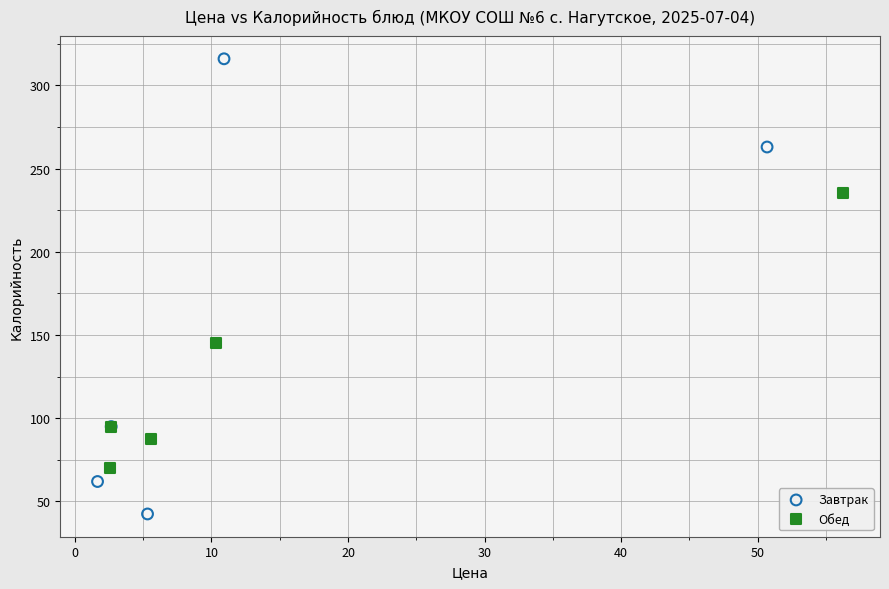

Which series reaches the minimum Y coordinate?

Завтрак